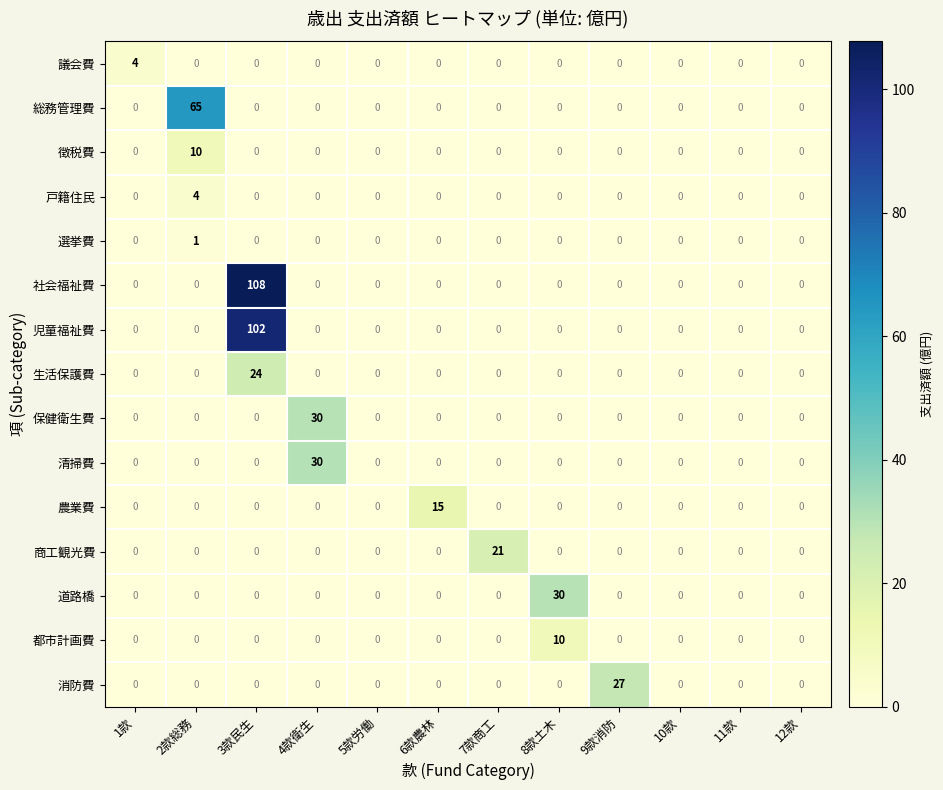

Between 7款商工 and 12款, which series saw the biggest shift?

商工観光費